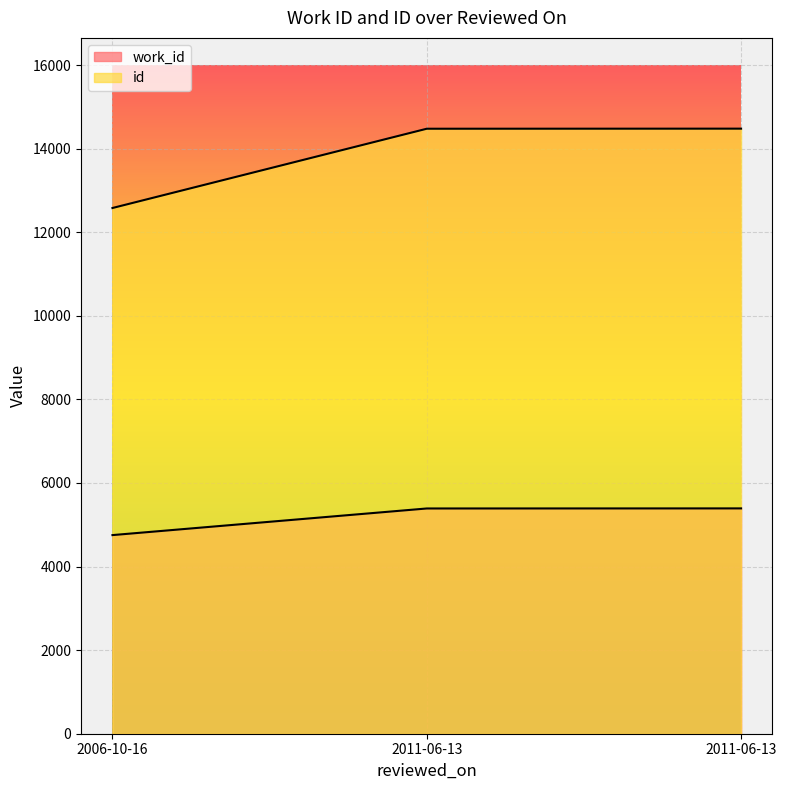

What are all the series names shown in the legend?

work_id, id